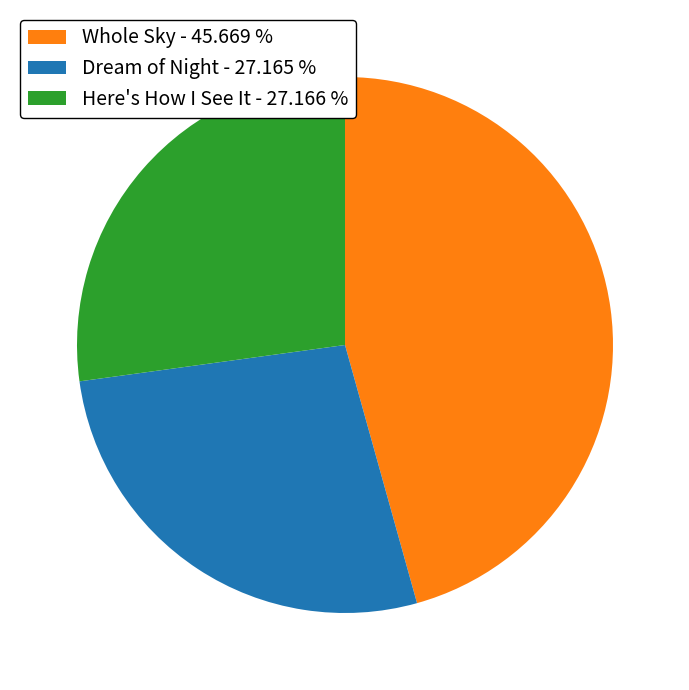

Which has a higher value, Here's How I See It - 27.166 % or Whole Sky - 45.669 %?

Whole Sky - 45.669 %